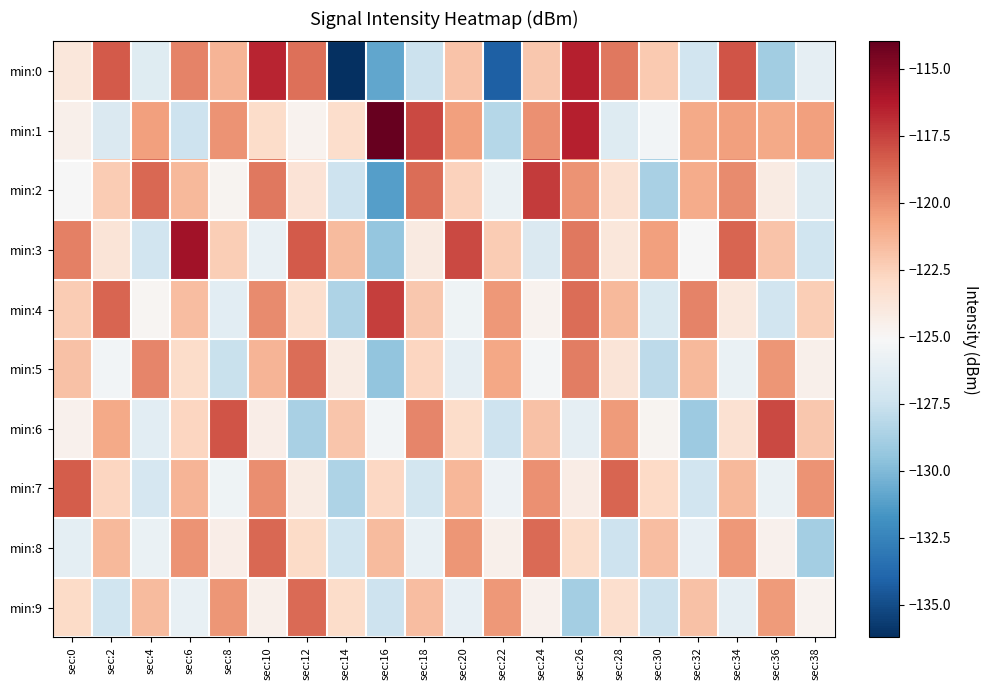

What is the maximum value shown in the chart?

-114.0